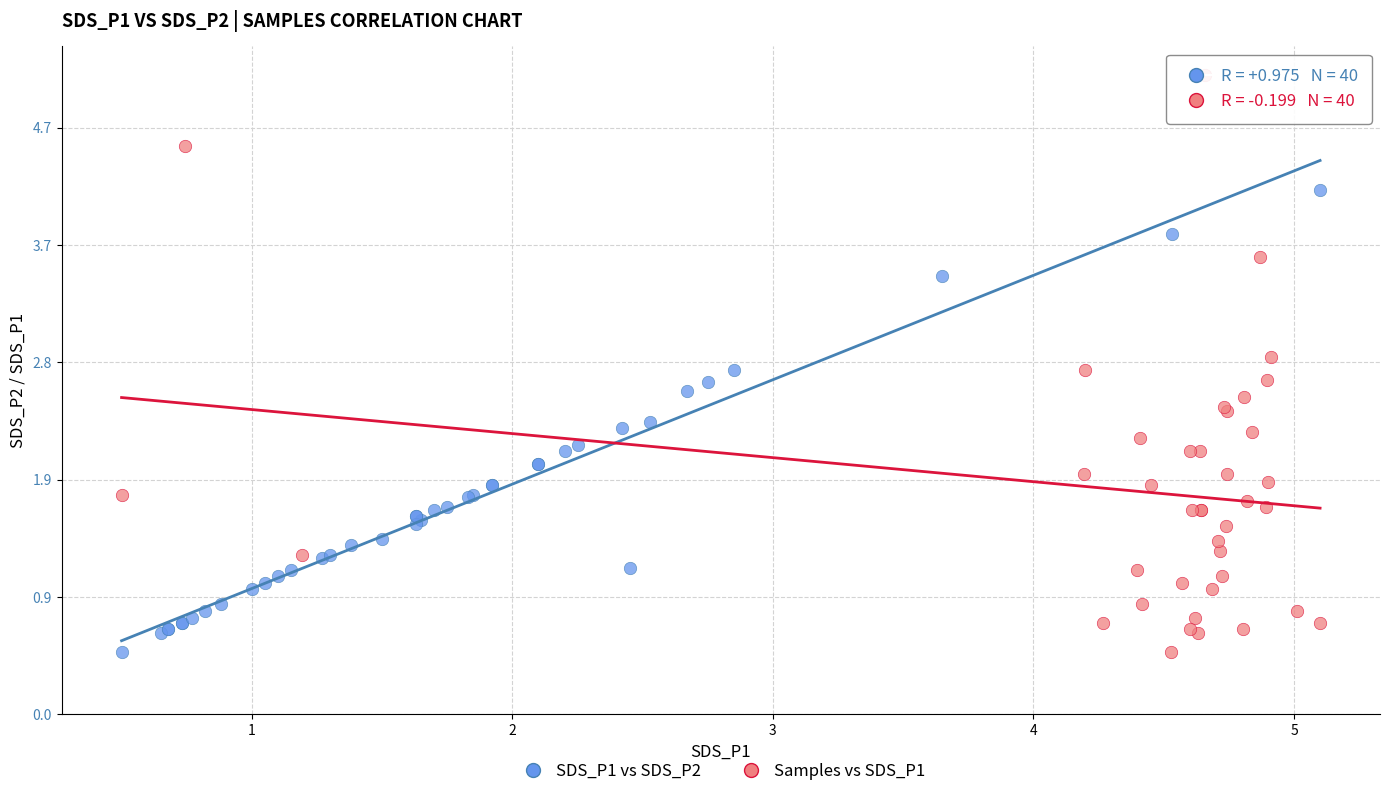

Which series has the largest Y range (max minus min)?

Samples vs SDS_P1